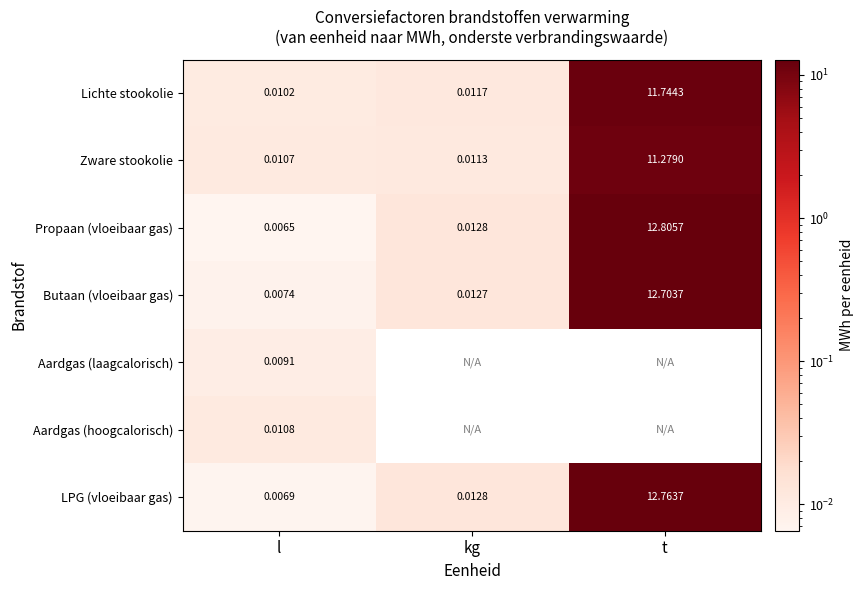

Which category has the highest value in the LPG (vloeibaar gas) series?

t